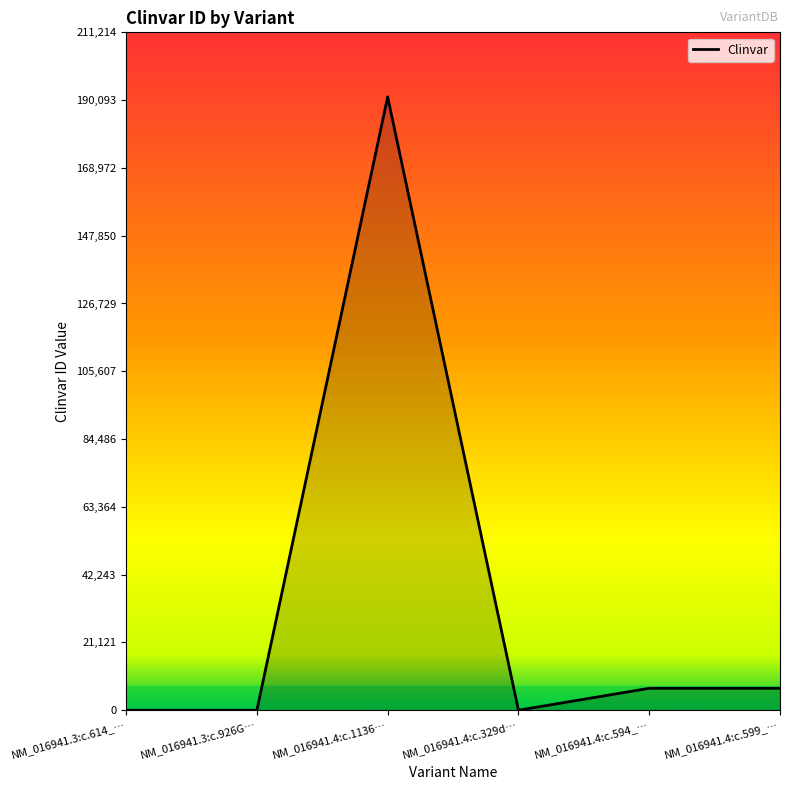

Is it true that the value at NM_016941.4:c.1136… is 85765?

False